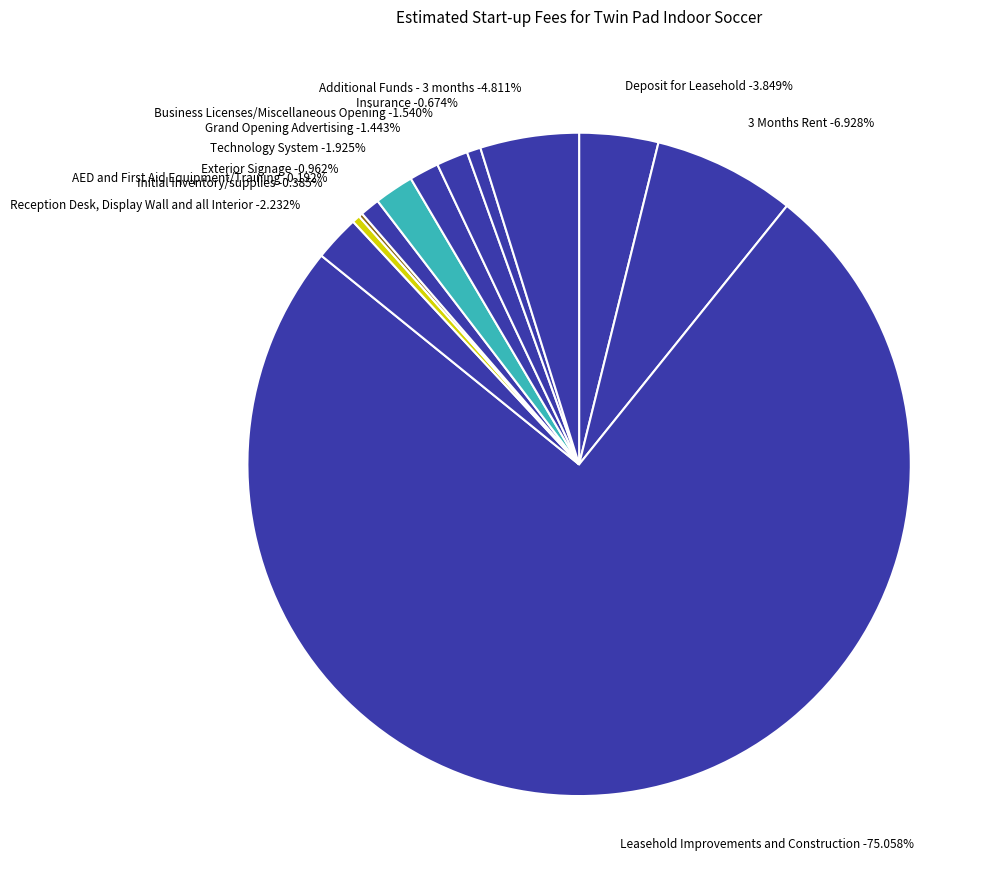

Which category accounts for the majority?

Leasehold Improvements and Construction